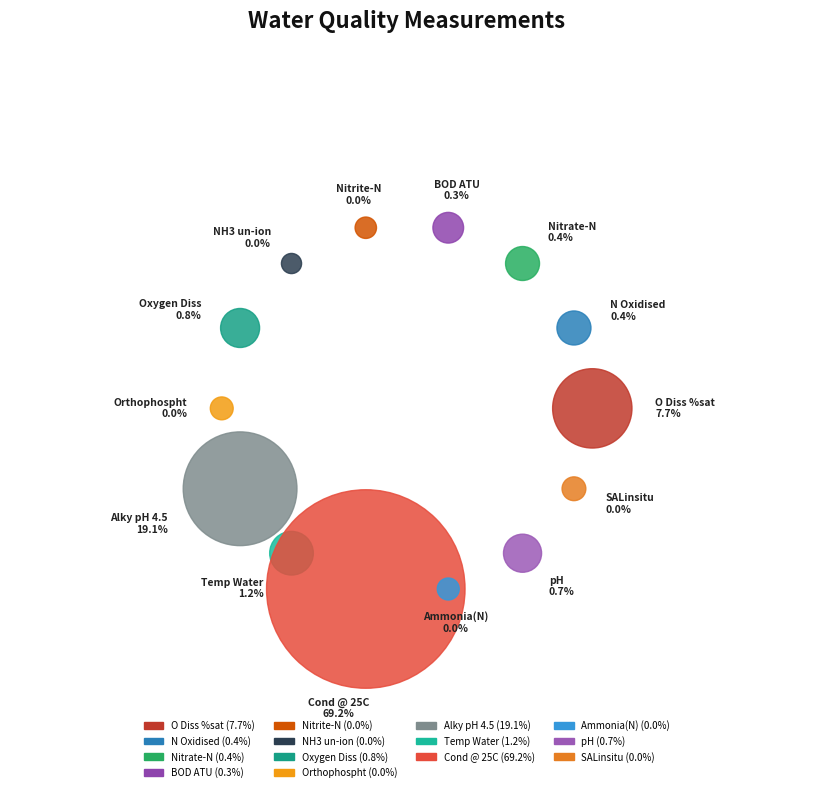

What is the majority slice?

Cond @ 25C